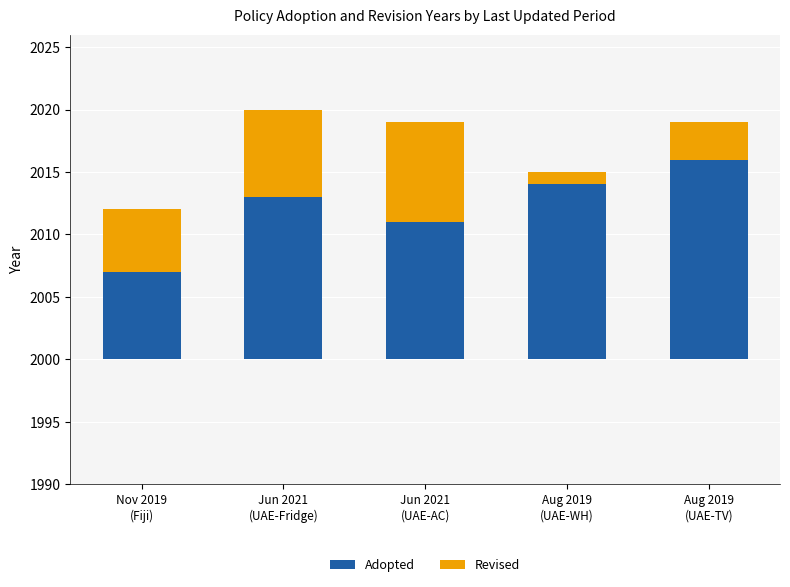

How many Revised values are between 3 and 7?

3